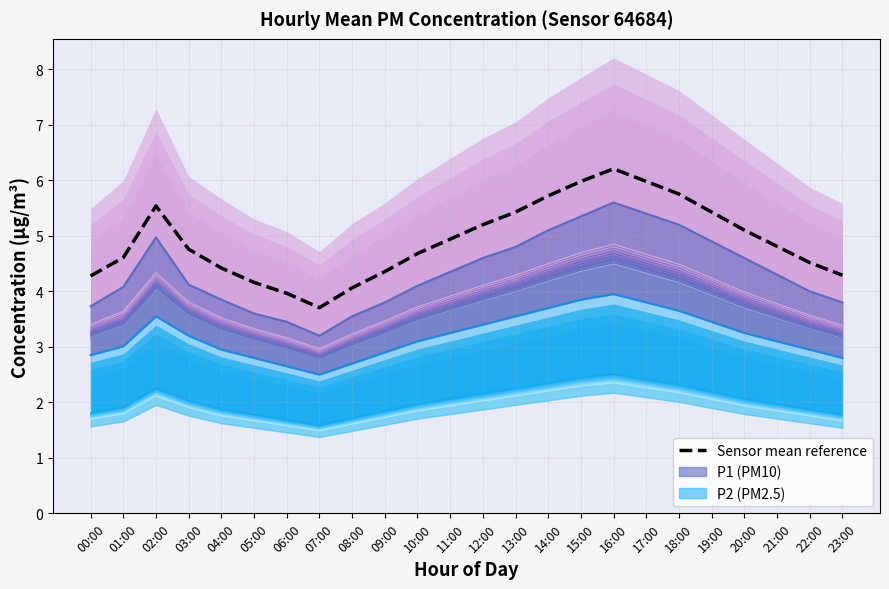

At how many categories does at least one series exceed 3?

24